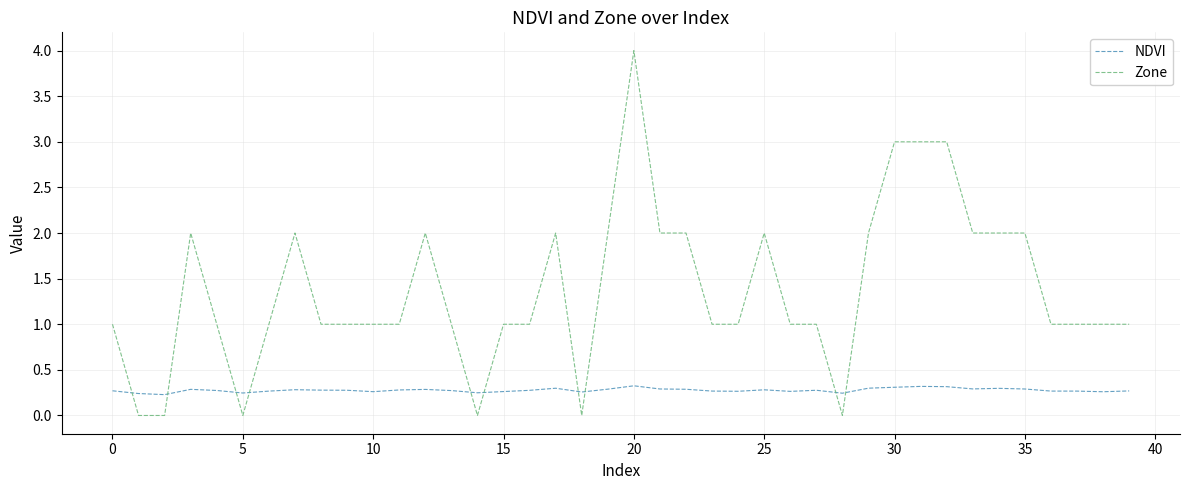

Rank the series by their average value, from lowest to highest.

NDVI, Zone